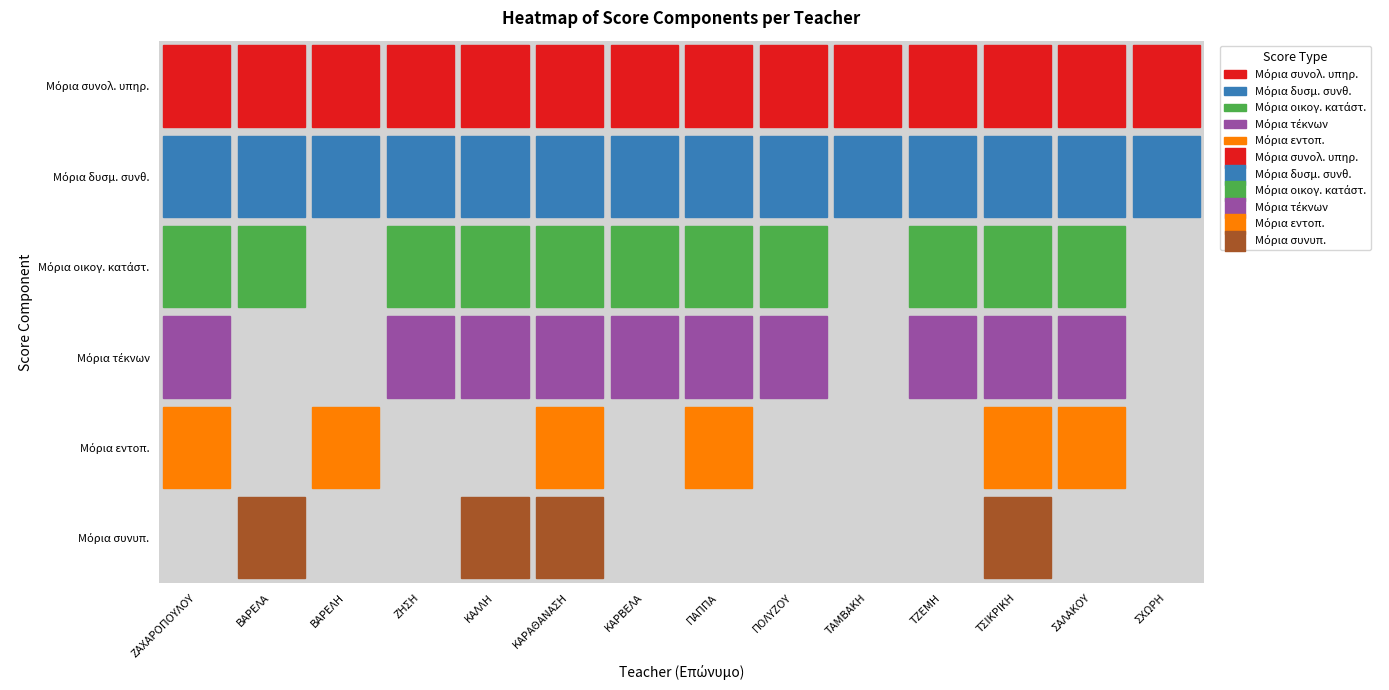

What is the maximum value for Μόρια συνυπ.?

4.0